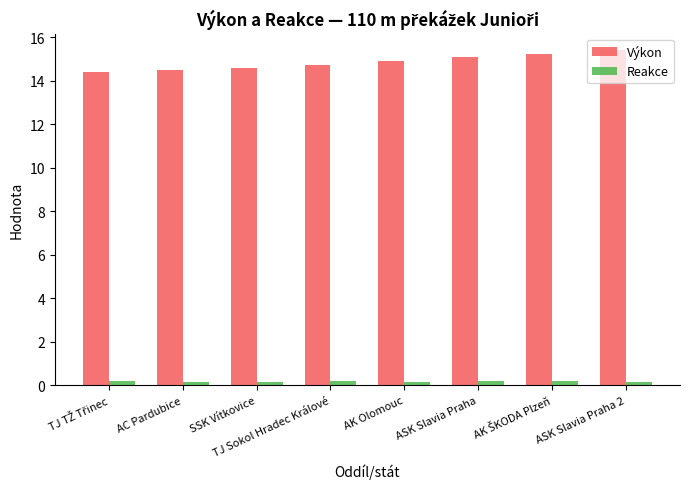

The Výkon series shows 15.1 at ASK Slavia Praha. True or false?

True